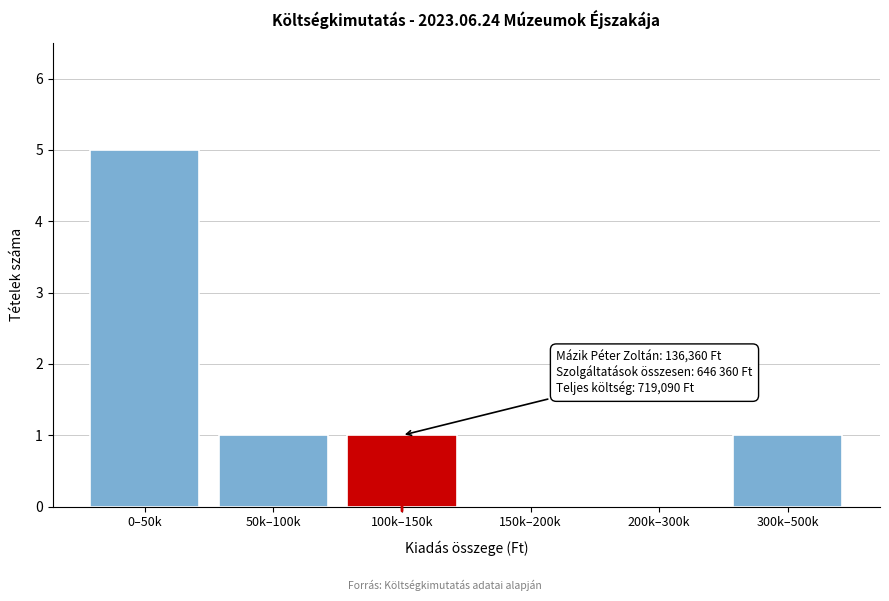

Reading left to right, list all the values displayed in this chart.

0–50k=5	50k–100k=1	100k–150k=1	150k–200k=0	200k–300k=0	300k–500k=1